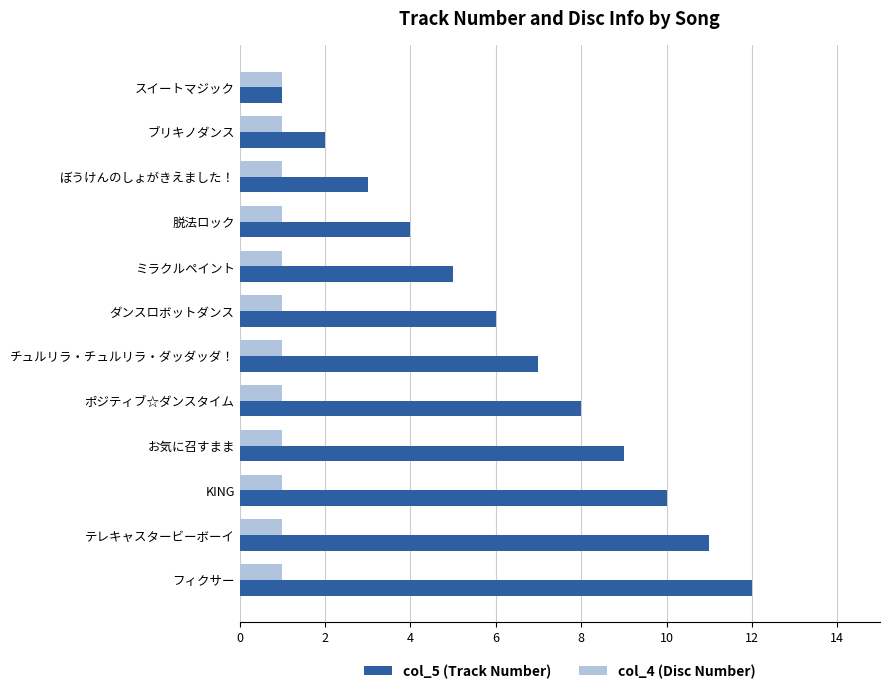

The value of col_5 (Track Number) at お気に召すまま is 13. True or false?

False